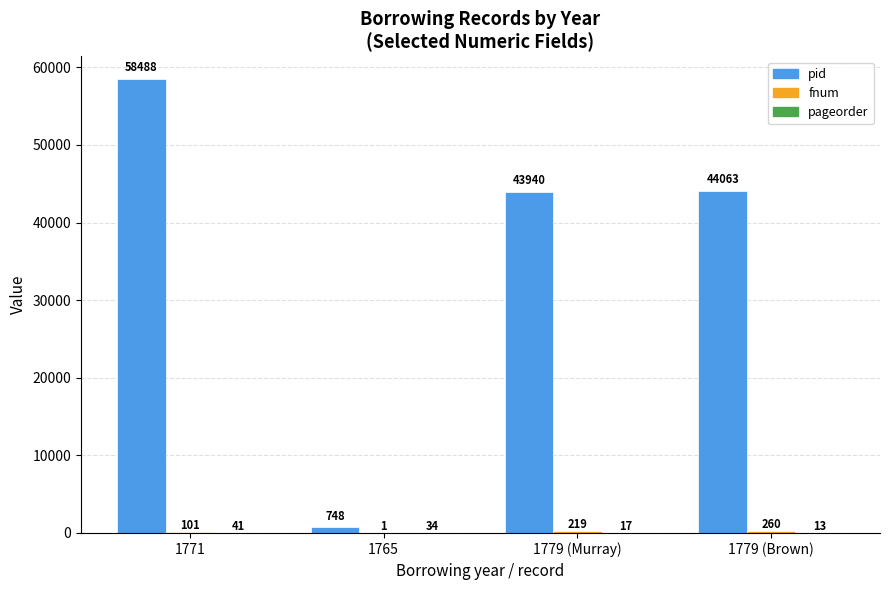

Which series has the largest total across all categories?

pid